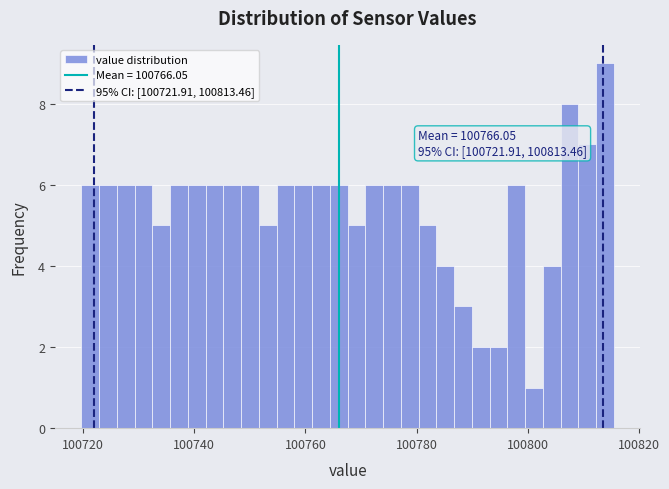

Read against the x-axis, roughly where is the centre of the tallest bar?

100814